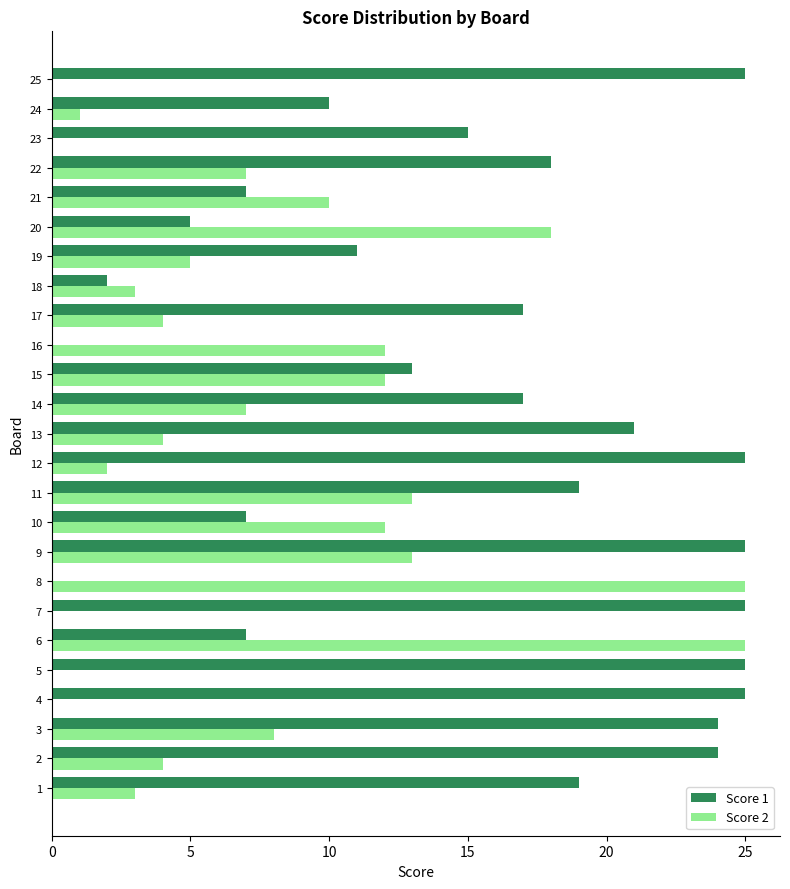

How many distinct data groups are displayed?

2